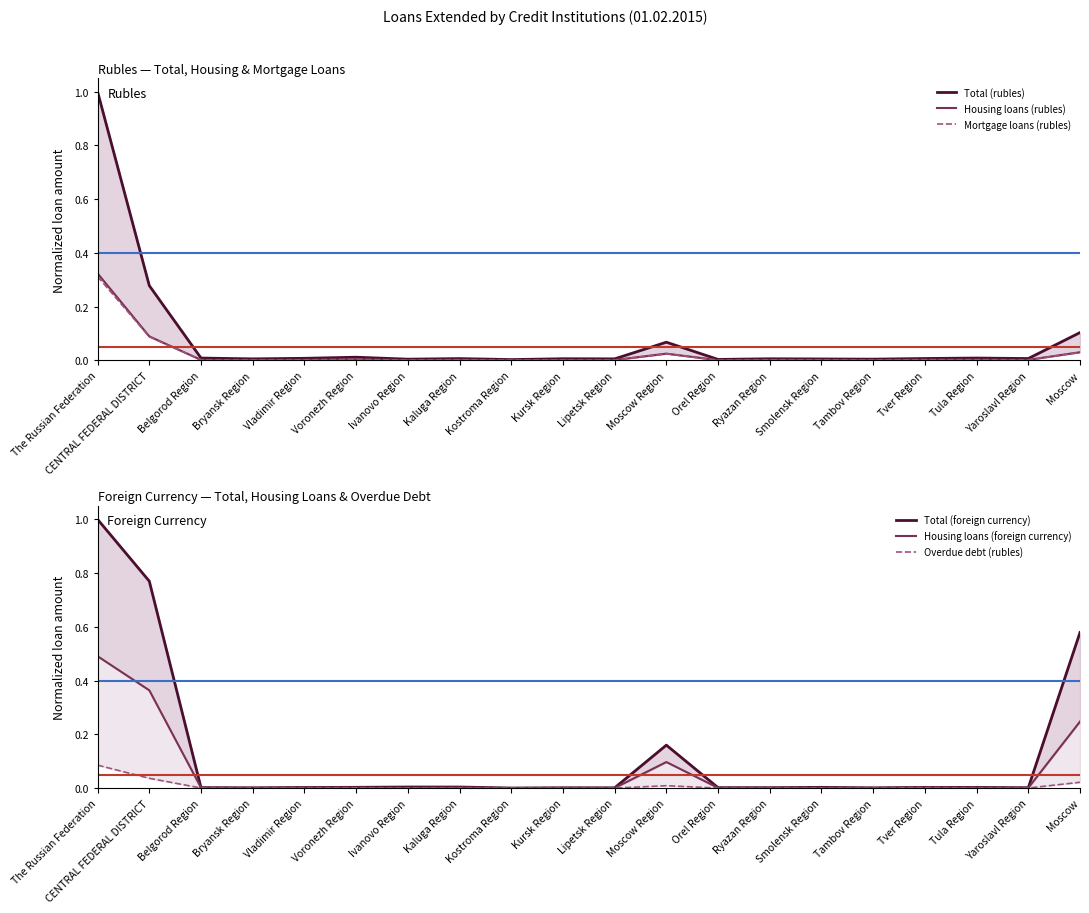

List the labels in order of Mortgage loans (rubles) value, largest first.

The Russian Federation, CENTRAL FEDERAL DISTRICT, Moscow, Moscow Region, Voronezh Region, Tula Region, Tver Region, Kaluga Region, Yaroslavl Region, Ryazan Region, Vladimir Region, Smolensk Region, Belgorod Region, Kursk Region, Bryansk Region, Lipetsk Region, Ivanovo Region, Tambov Region, Orel Region, Kostroma Region